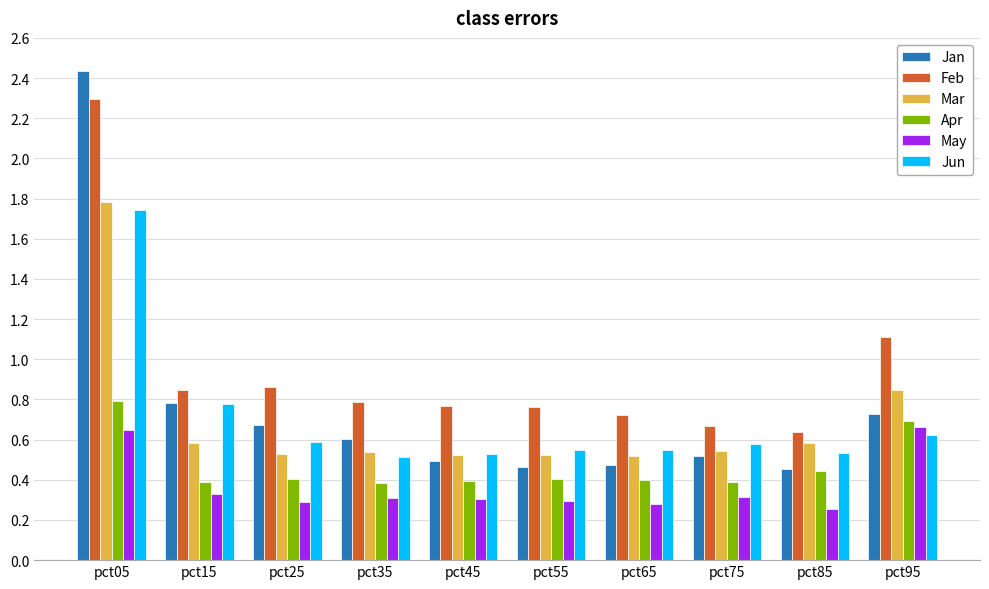

The May series shows 0.5 at pct45. True or false?

False